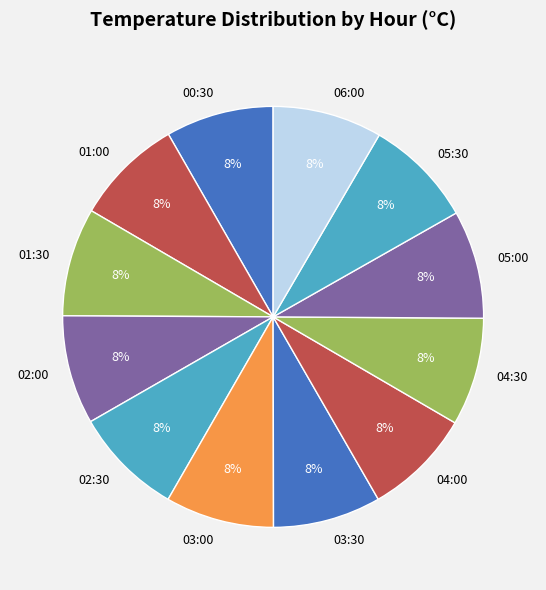

Is it true that 02:30 is 22% of the pie?

False